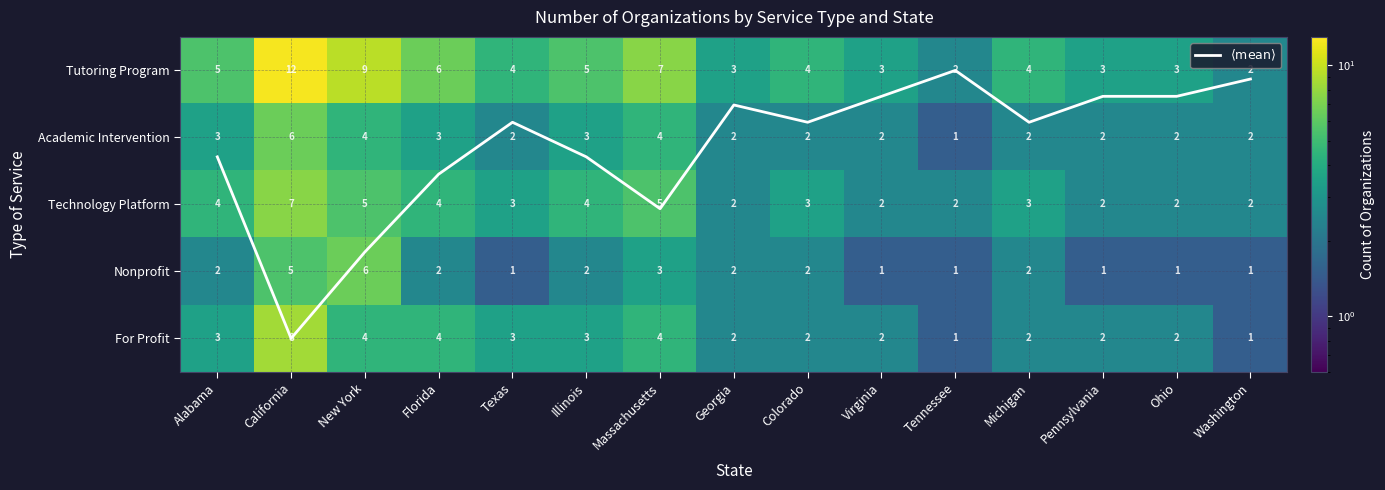

The Tutoring Program series shows 2.1 at Pennsylvania. True or false?

False